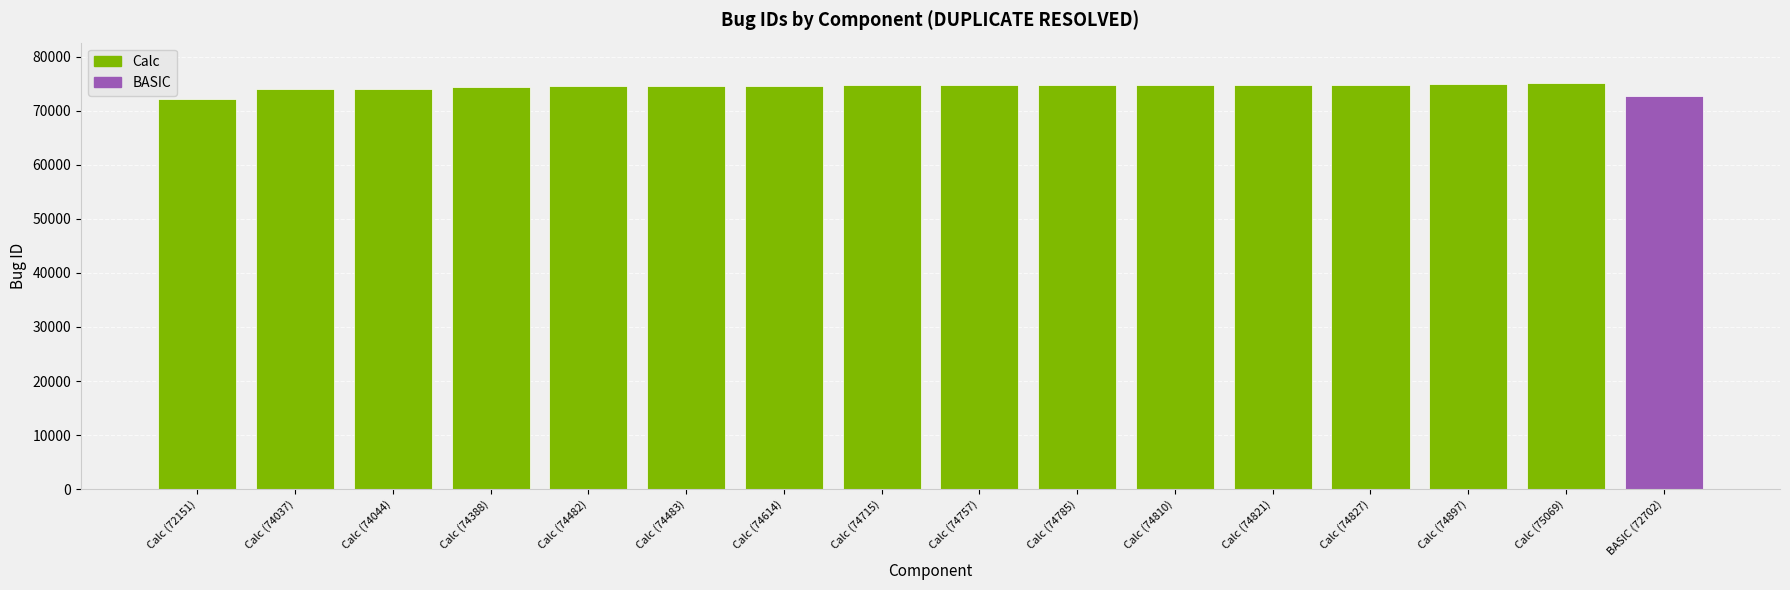

What is the value of the 14th bar from the left?

74897